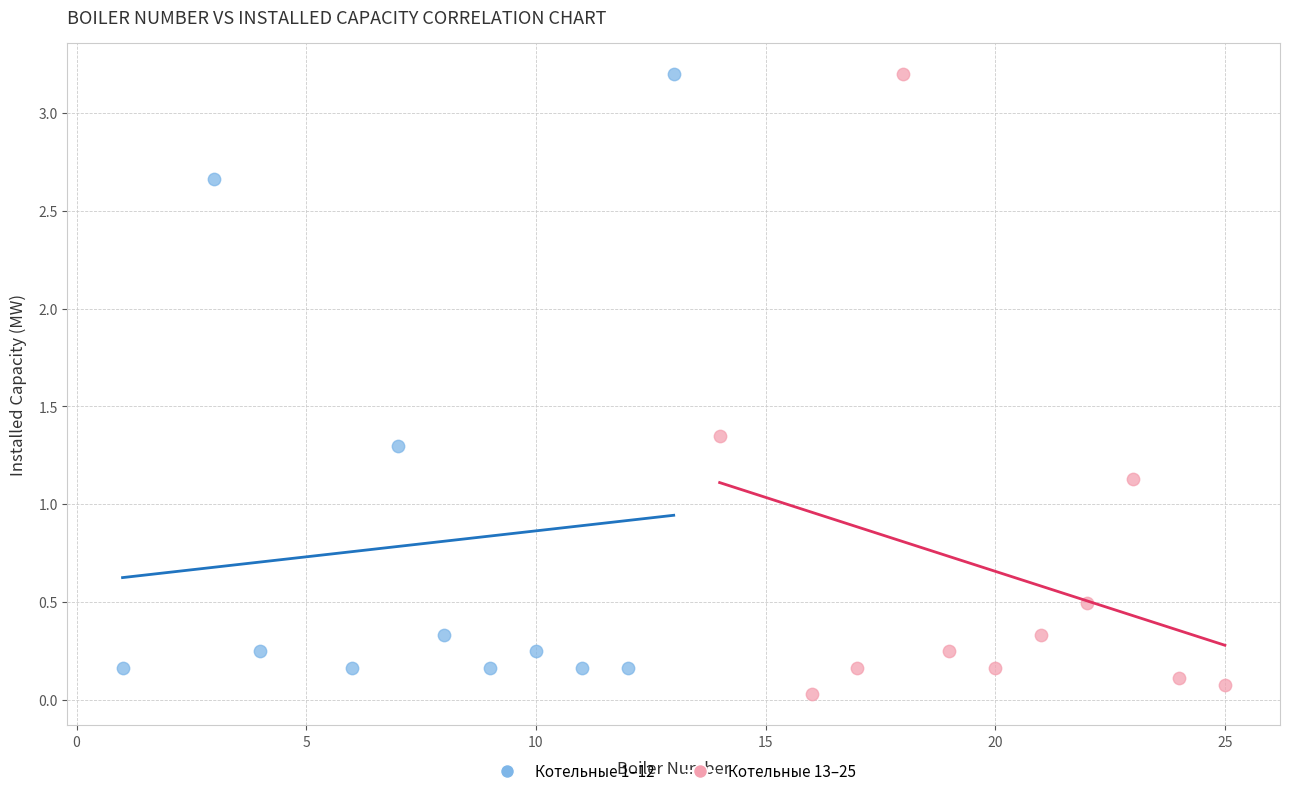

What are all the series names shown in the legend?

Котельные 1–12, Котельные 13–25